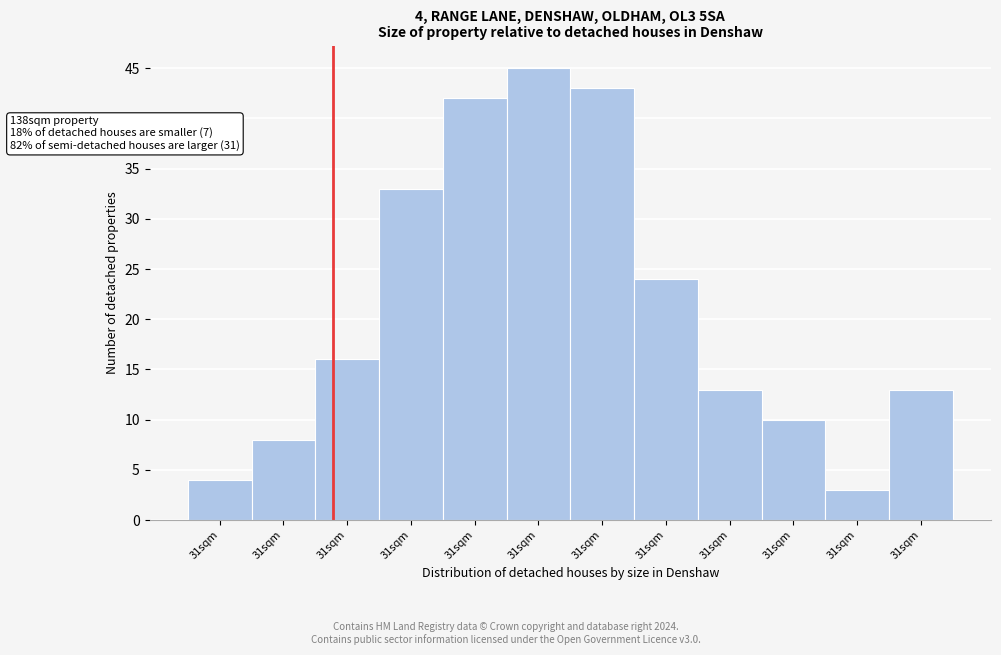

How many data points are less than 16?

6